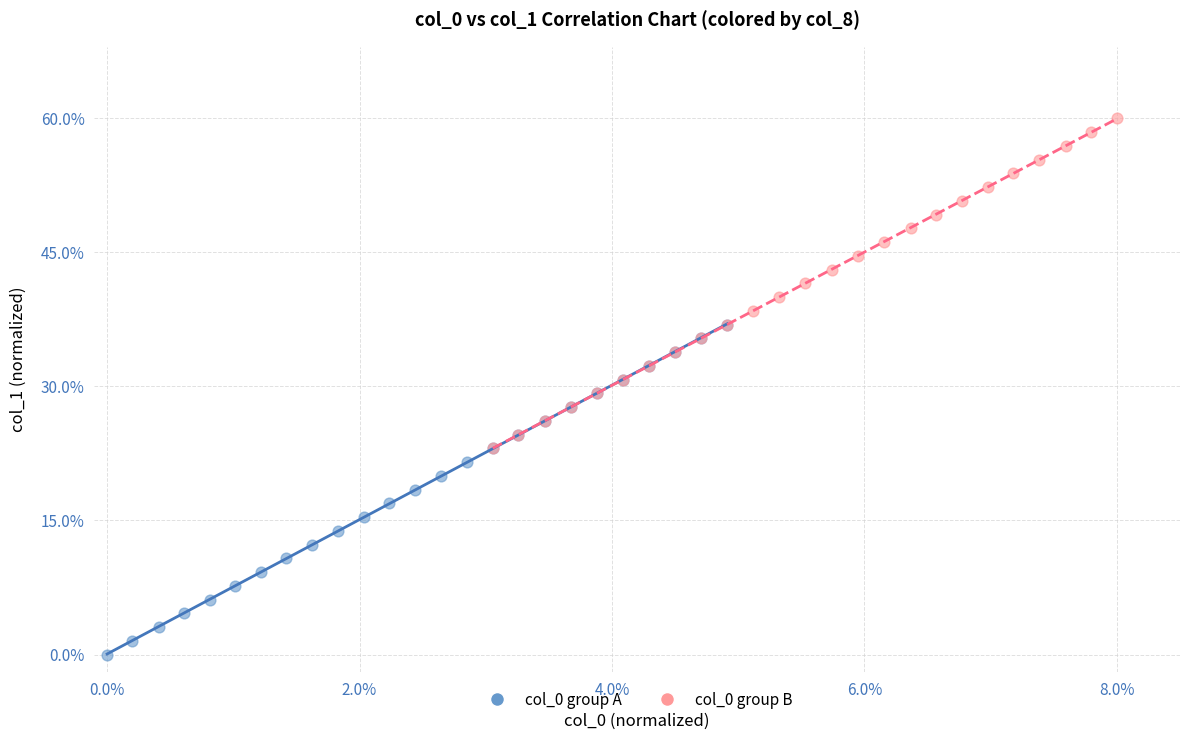

Which series contains the highest Y value?

col_0 group B